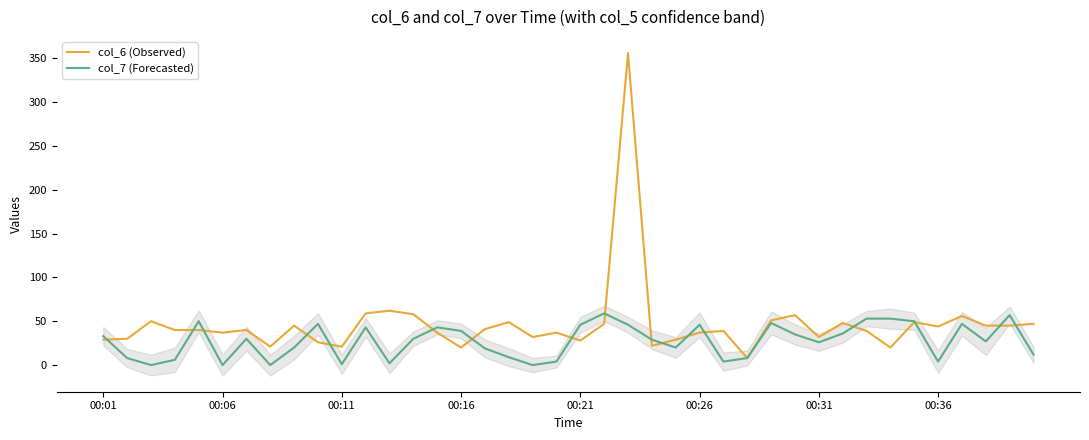

True or false: col_6 (Observed) has a value of 35 at 00:11.

False